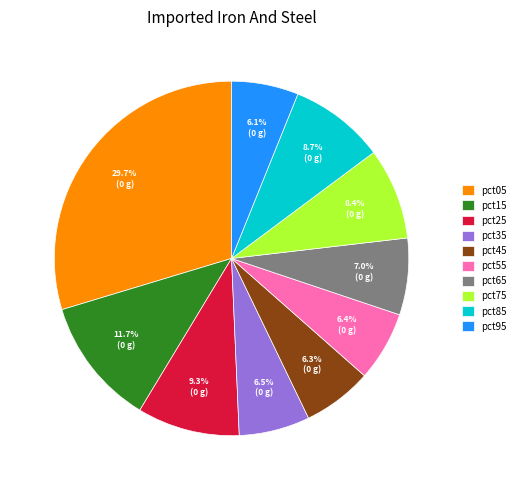

What is the largest slice in the pie chart?

pct05